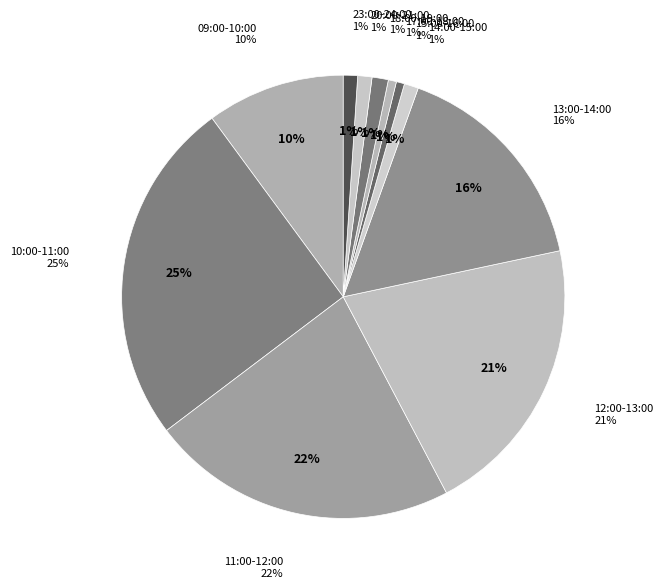

To the nearest percent, what percentage of the pie is 15:00-16:00?

1%